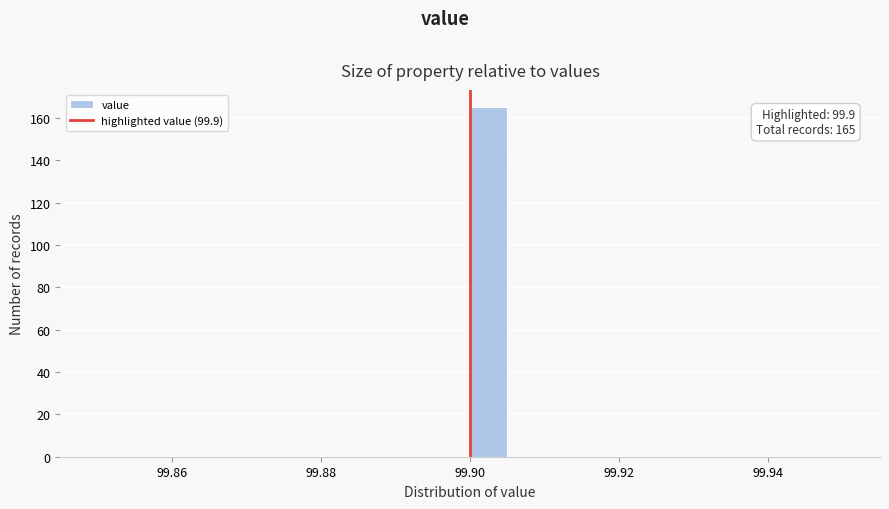

Read against the x-axis, roughly where is the centre of the tallest bar?

99.902